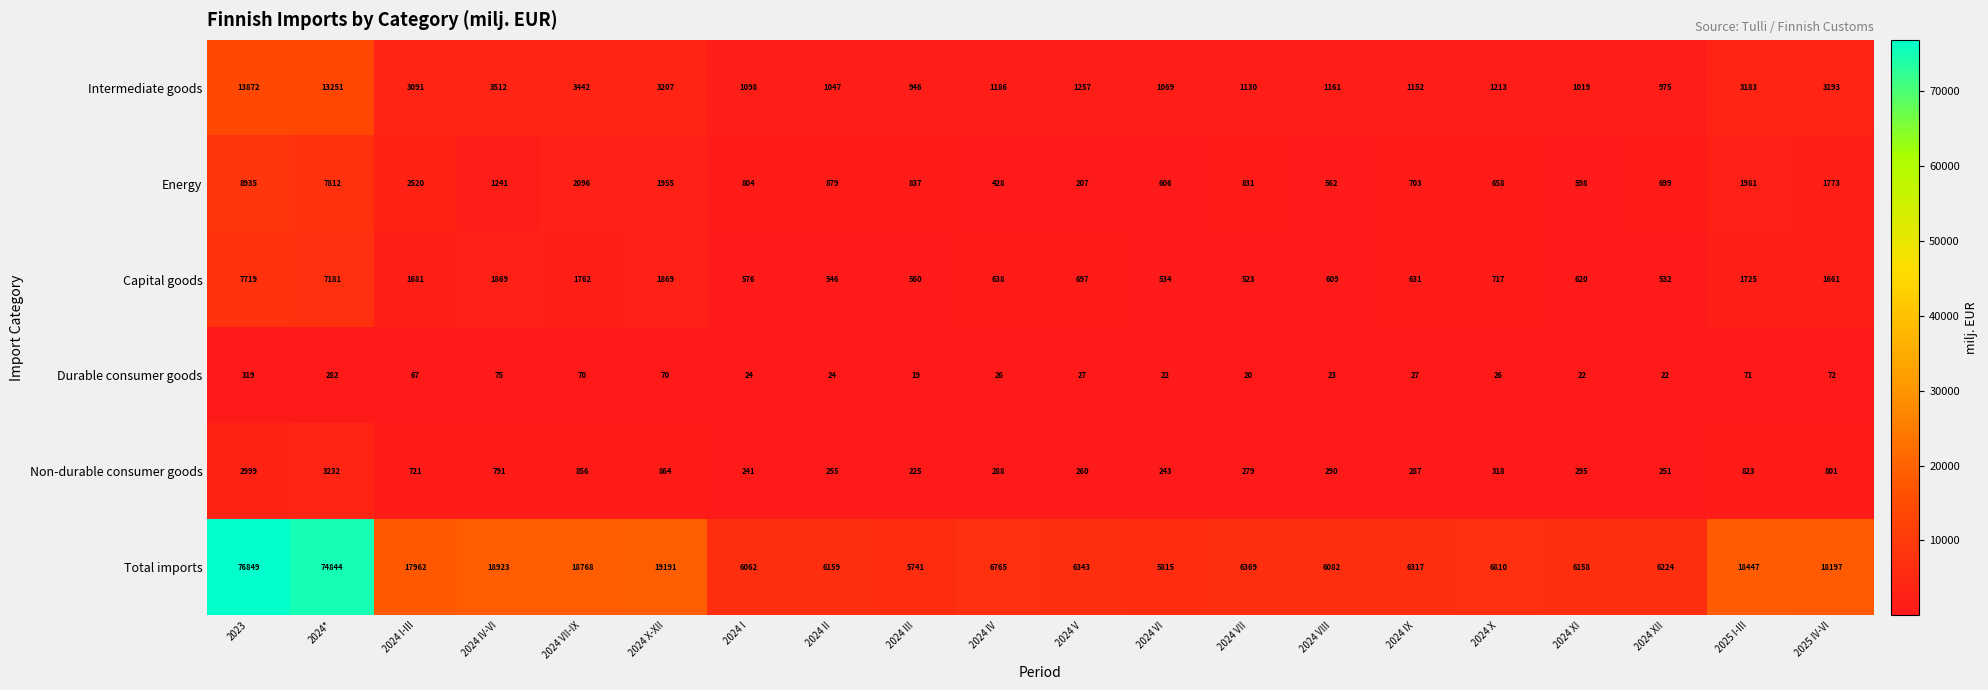

True or false: Capital goods has a value of 534 at 2024 VI.

True